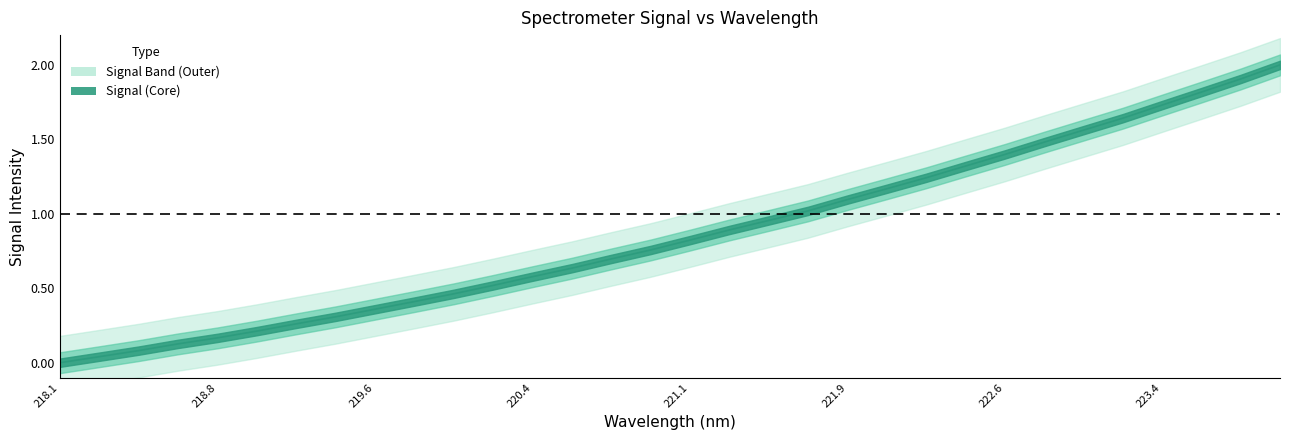

How many values are above zero?

31